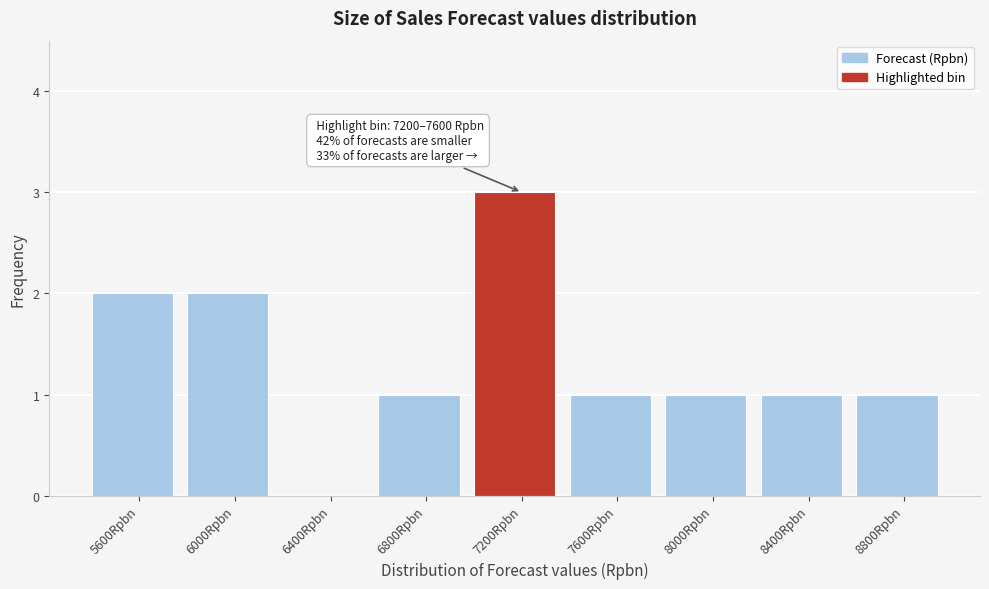

Reading left to right, extract all data points from this chart.

5600Rpbn=2	6000Rpbn=2	6400Rpbn=0	6800Rpbn=1	7200Rpbn=3	7600Rpbn=1	8000Rpbn=1	8400Rpbn=1	8800Rpbn=1